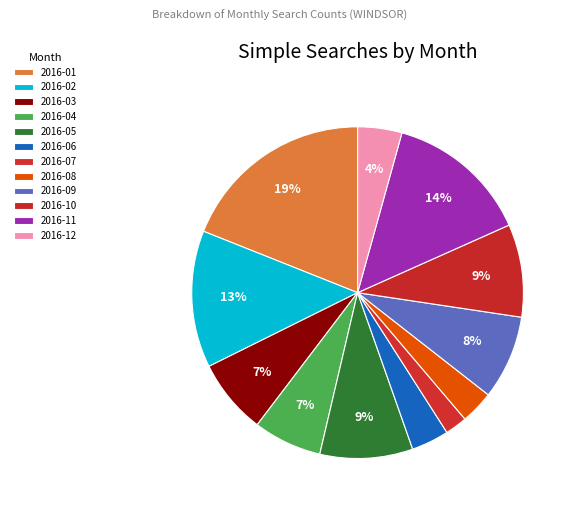

How many slices are in this pie chart?

12